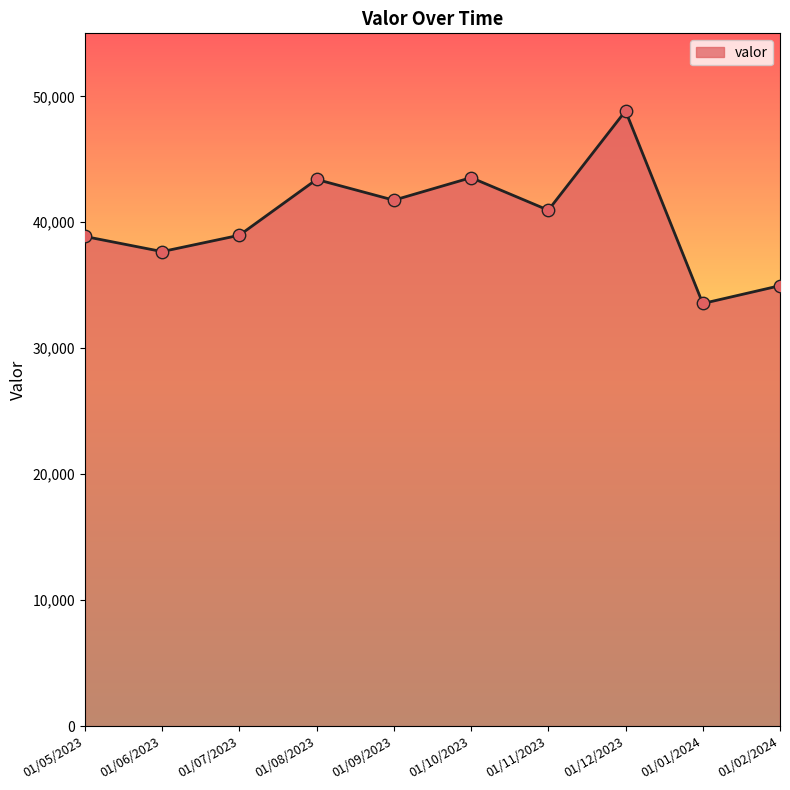

Approximately how many times larger is the value at 01/07/2023 compared to 01/08/2023?

0.9